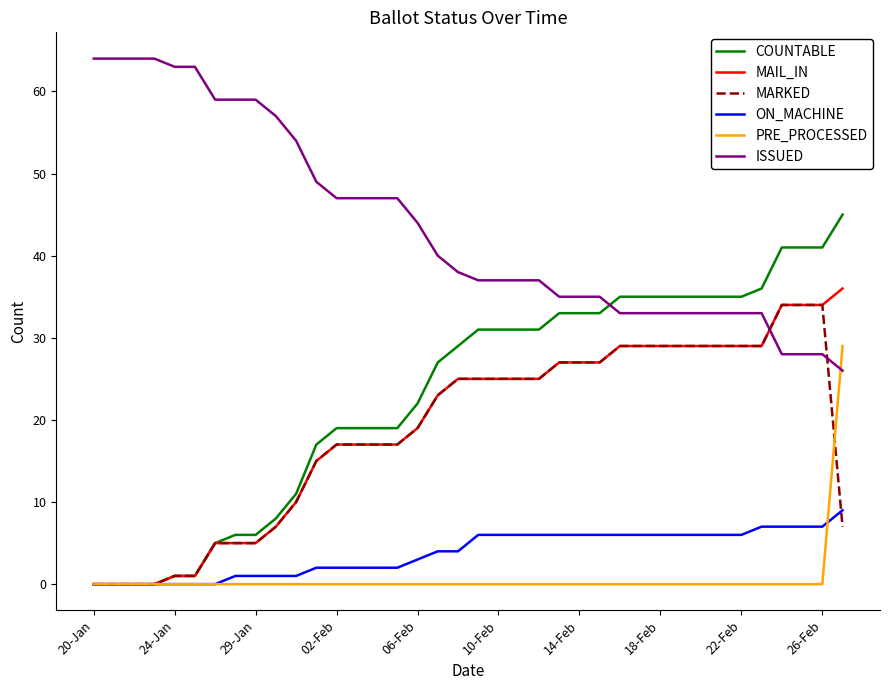

Which series has the largest range (max minus min)?

COUNTABLE